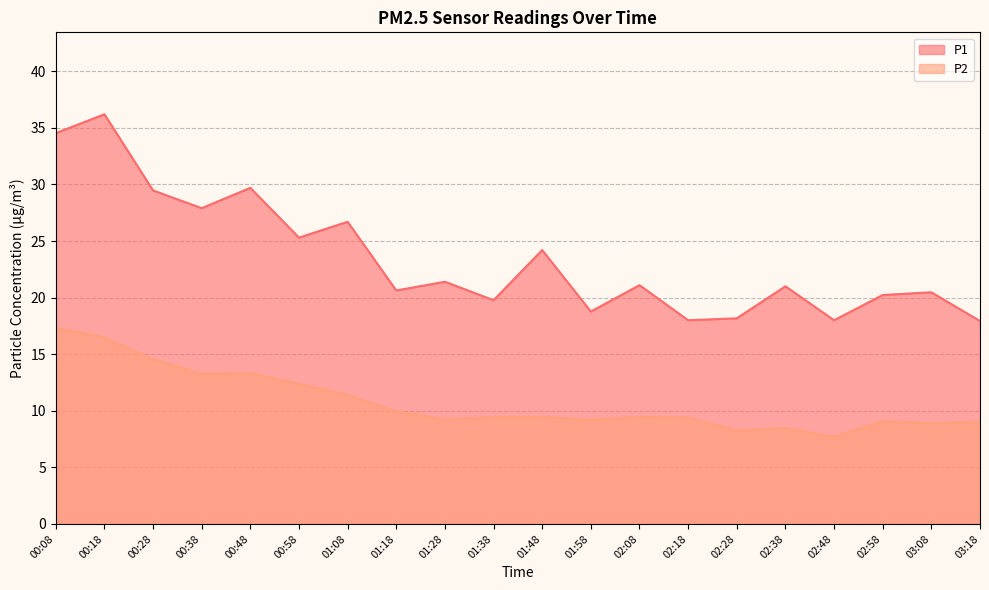

Reading left to right, extract all data points from this chart.

P1: 00:08=34.5	00:18=36.2	00:28=29.5	00:38=27.9	00:48=29.7	00:58=25.3	01:08=26.7	01:18=20.6	01:28=21.4	01:38=19.8	01:48=24.2	01:58=18.8	02:08=21.1	02:18=18.0	02:28=18.2	02:38=21.0	02:48=18.0	02:58=20.2	03:08=20.5	03:18=17.9
P2: 00:08=17.3	00:18=16.5	00:28=14.5	00:38=13.3	00:48=13.3	00:58=12.4	01:08=11.4	01:18=9.9	01:28=9.2	01:38=9.4	01:48=9.4	01:58=9.2	02:08=9.4	02:18=9.4	02:28=8.2	02:38=8.5	02:48=7.7	02:58=9.1	03:08=8.9	03:18=9.0